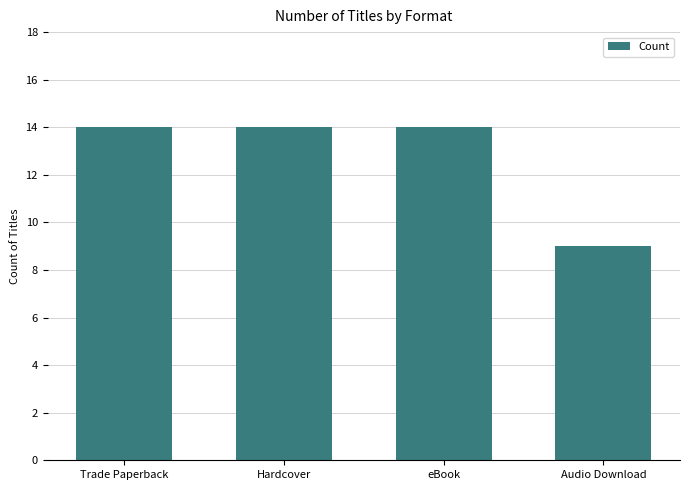

How many bars are there in total?

4